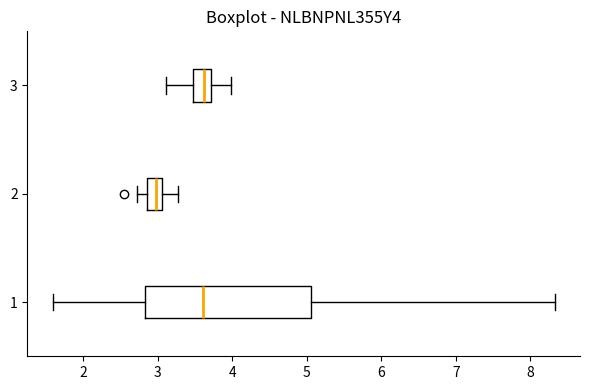

Where does the median line of the box at y = 1 sit on the x-axis? The values are not printed on the chart, so give them approximately, as read against the axis.

3.6